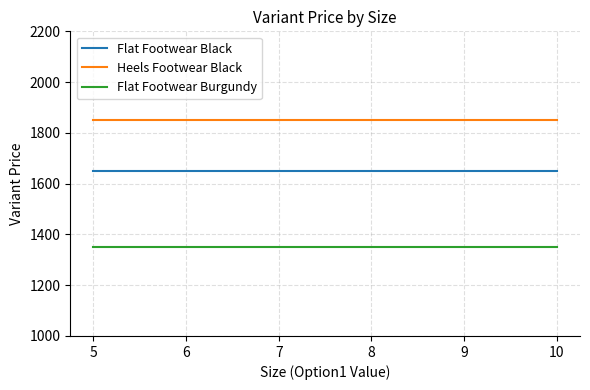

What is the sum of the Flat Footwear Black values at 7 and 6?

3300